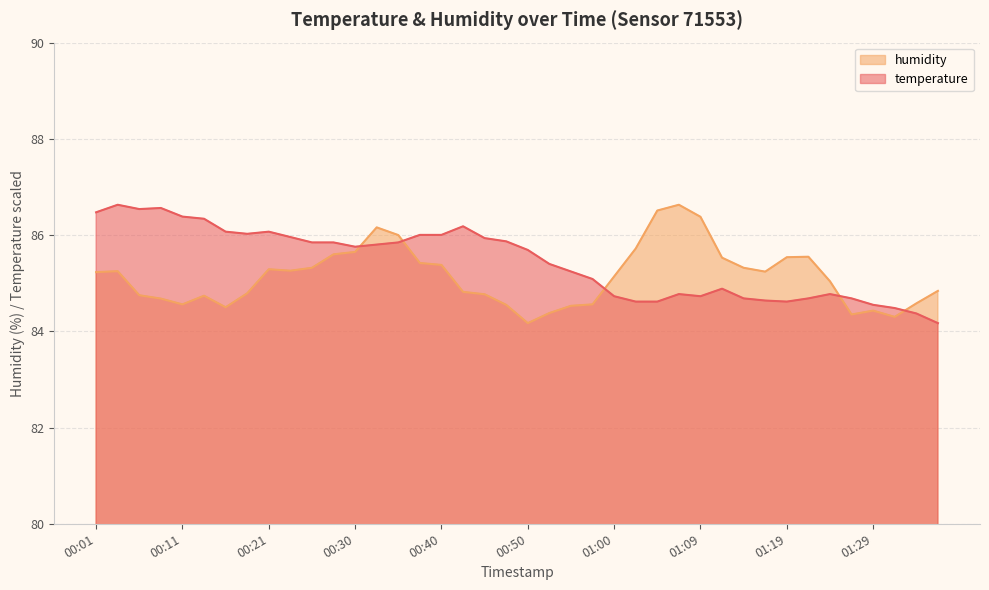

At which label does humidity reach its peak?

01:07